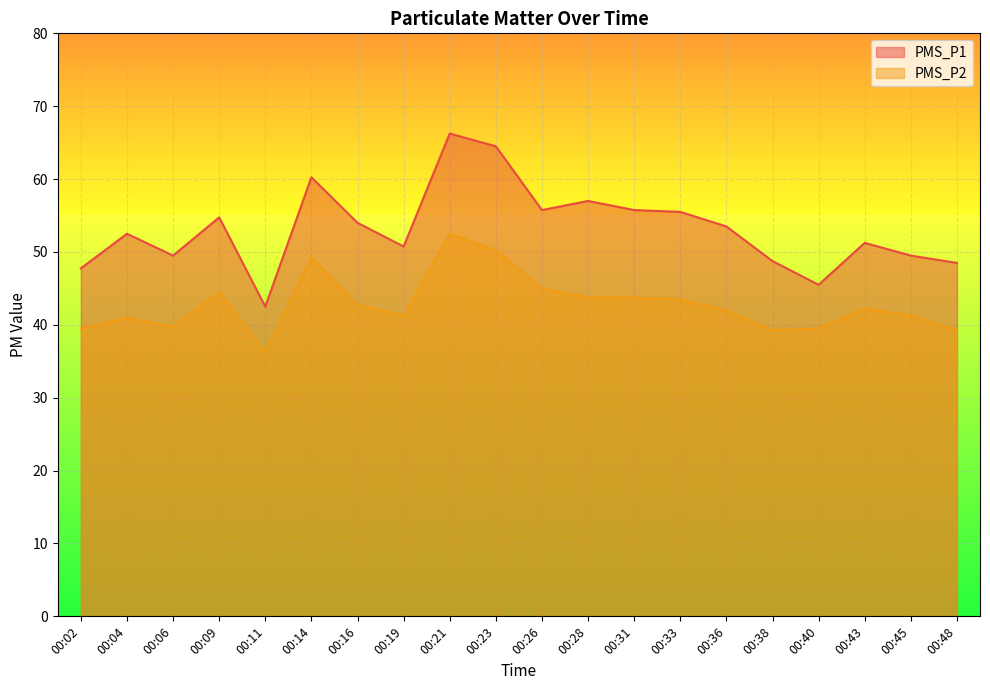

At how many categories does at least one series exceed 50?

13